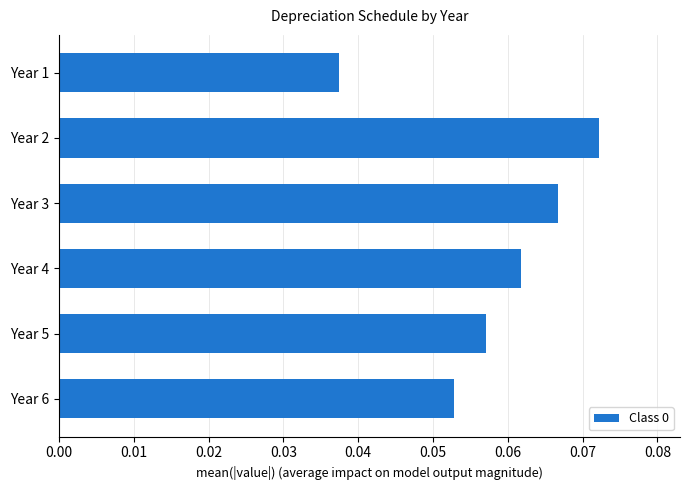

What is the sum of all values?

0.3